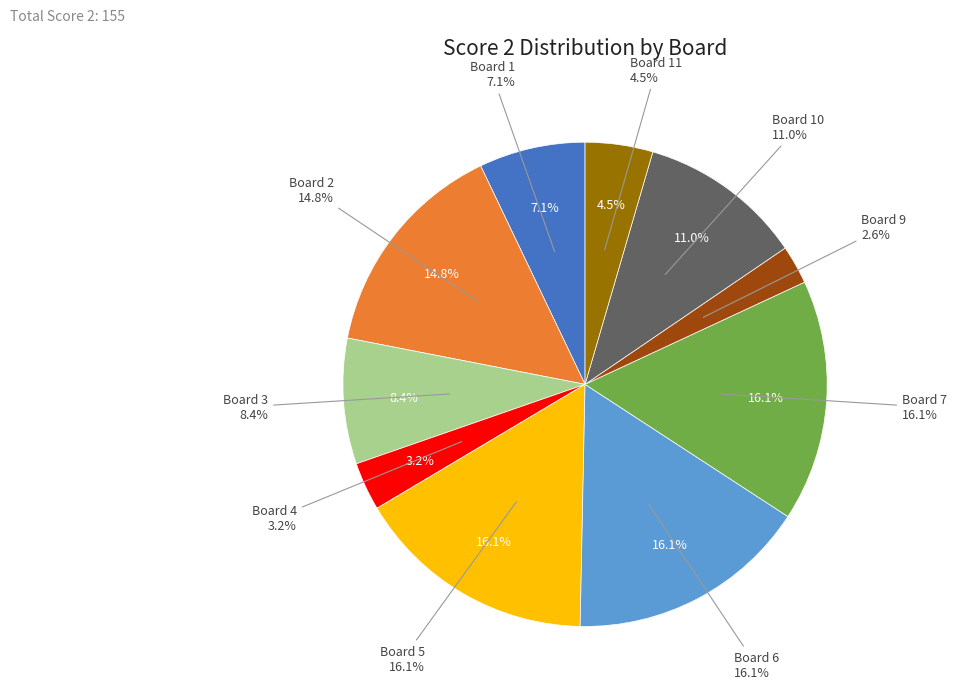

Which category has the biggest portion of the pie?

Board 5